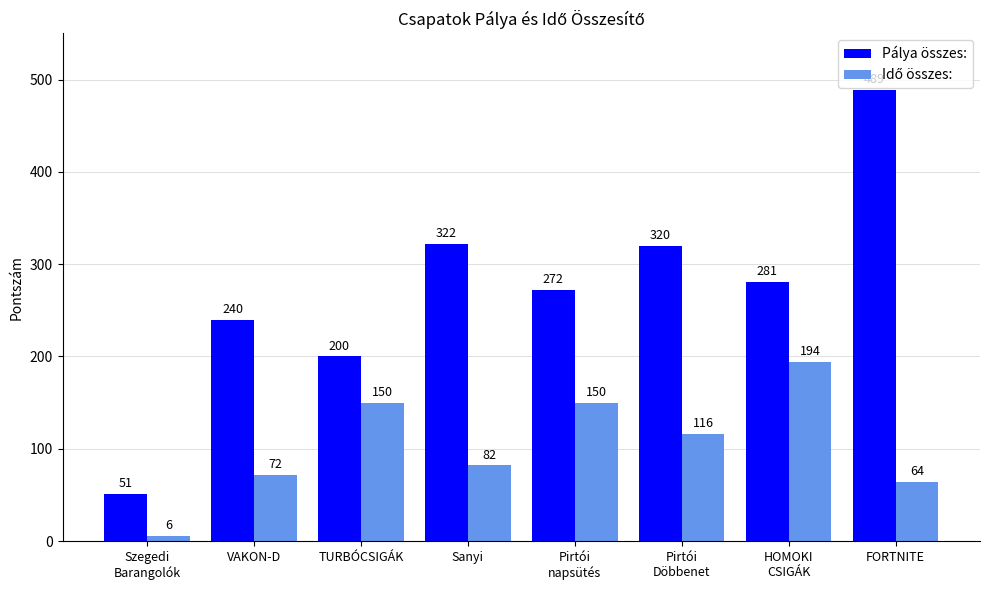

Which series has the largest range (max minus min)?

Pálya összes: